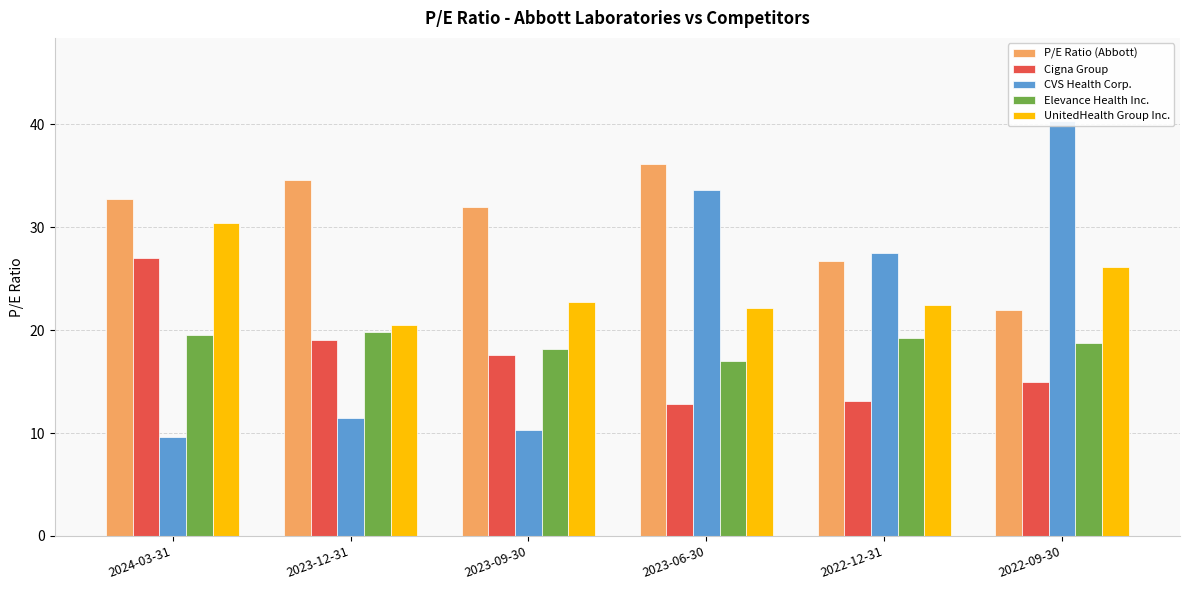

What are all the series names shown in the legend?

P/E Ratio (Abbott), Cigna Group, CVS Health Corp., Elevance Health Inc., UnitedHealth Group Inc.